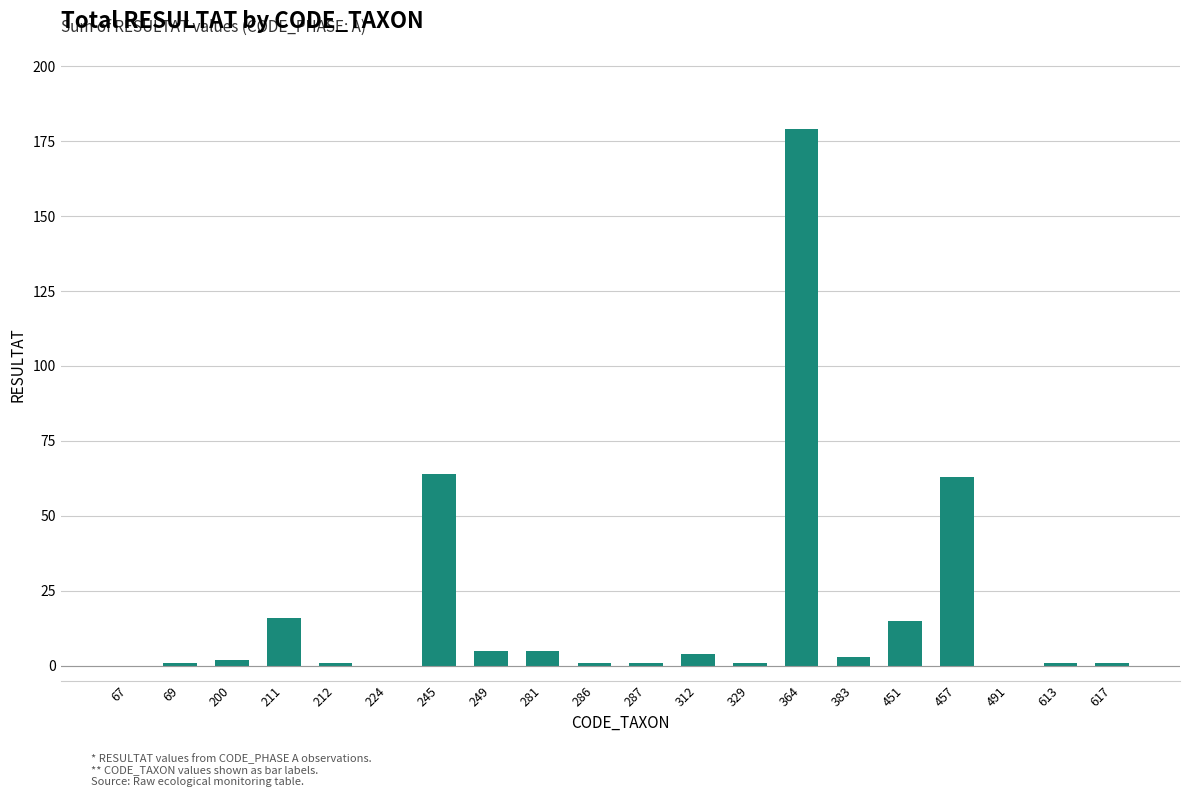

The value at 613 is 1. True or false?

True